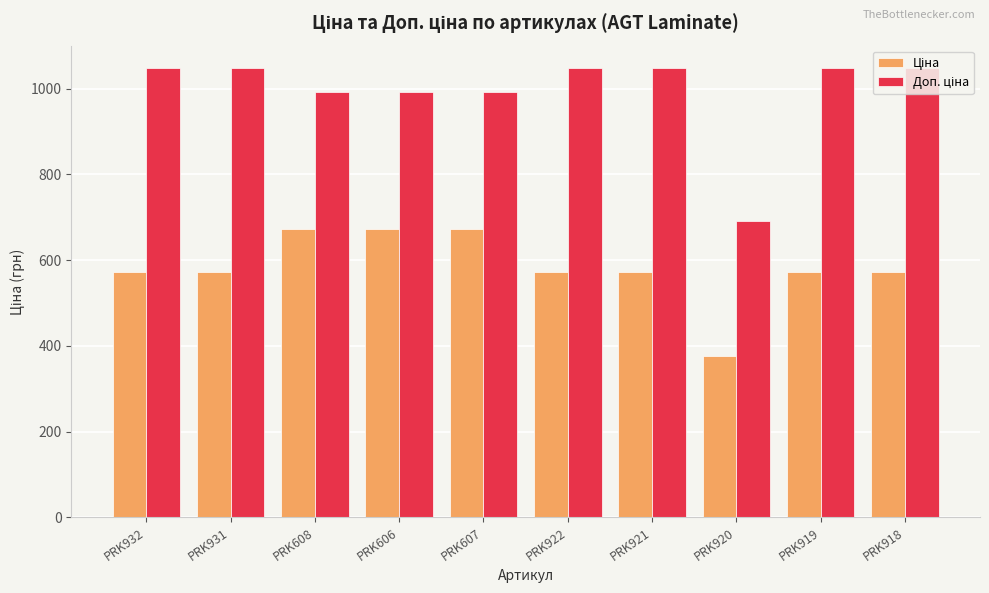

What is the minimum value shown in the chart?

377.2